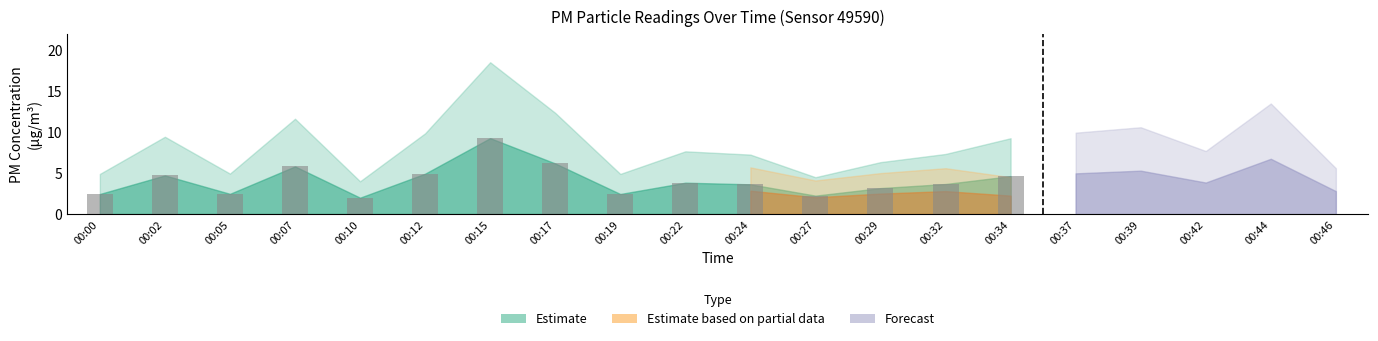

What is the approximate value at 00:00?

2.5